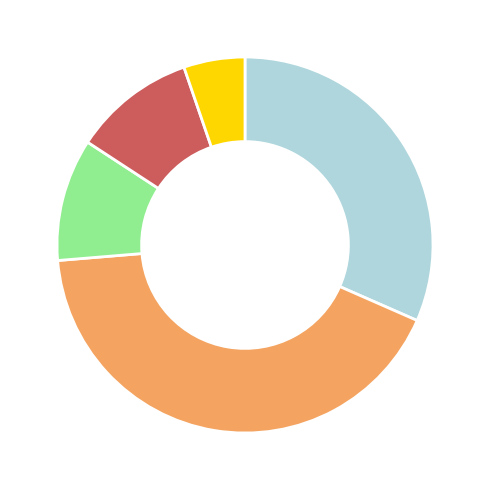

Is there a majority slice in this chart?

No